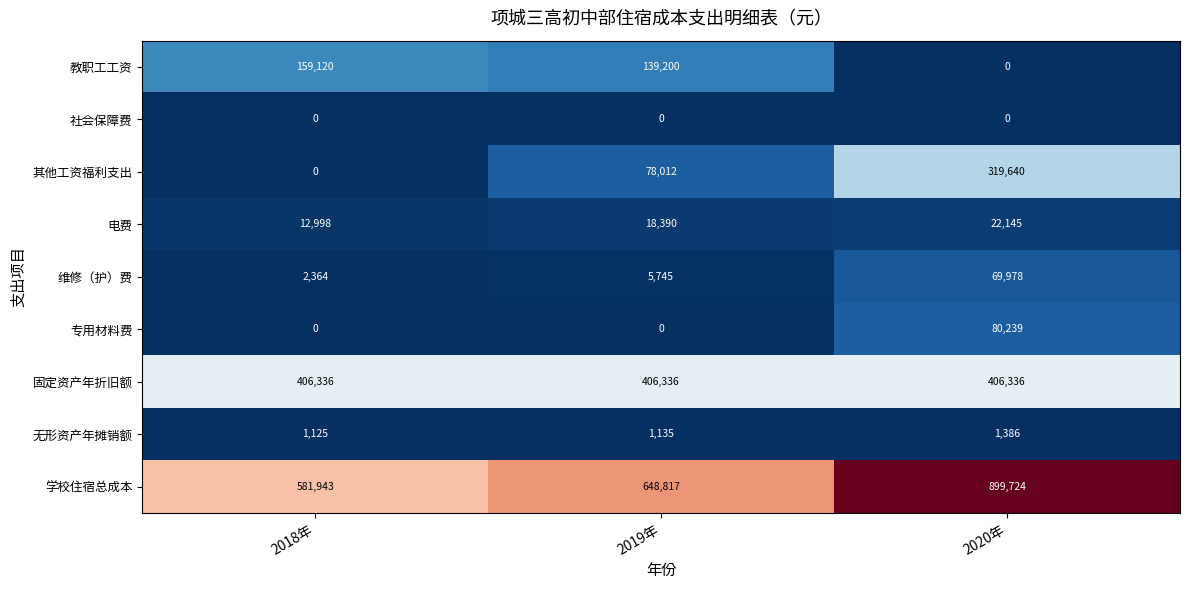

Count the number of categories in the chart.

3